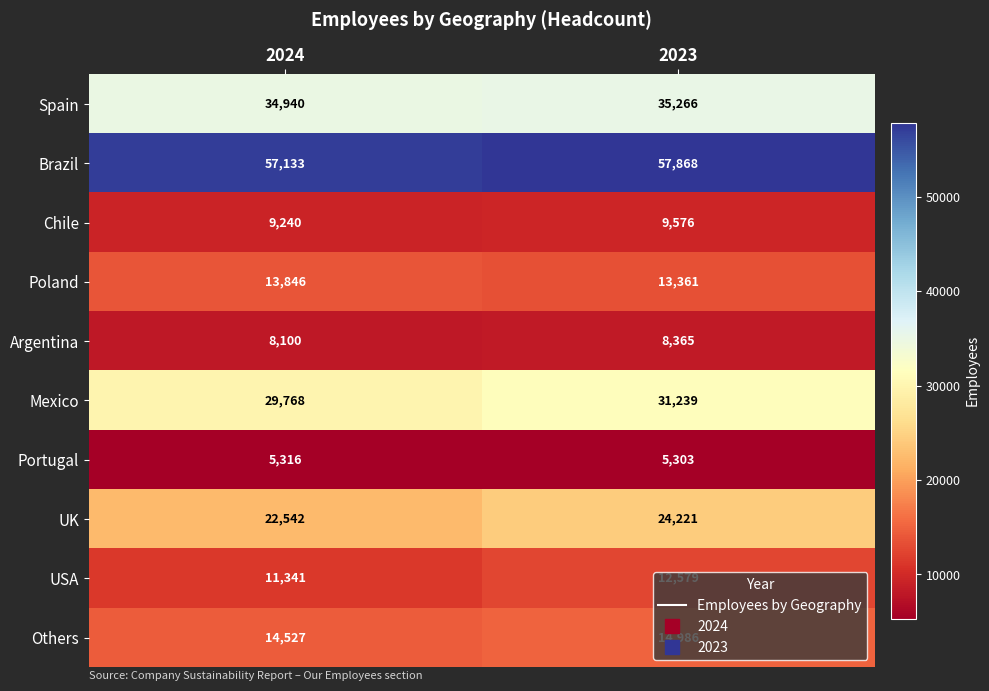

List the labels in order of Spain value, largest first.

2023, 2024